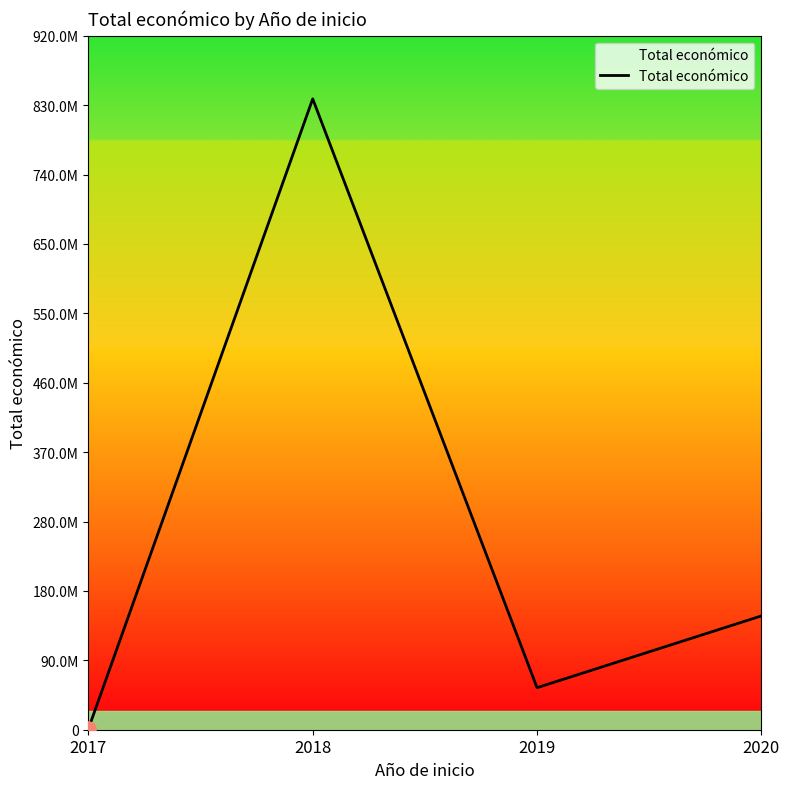

Is this an area chart (filled region under the line)?

Yes